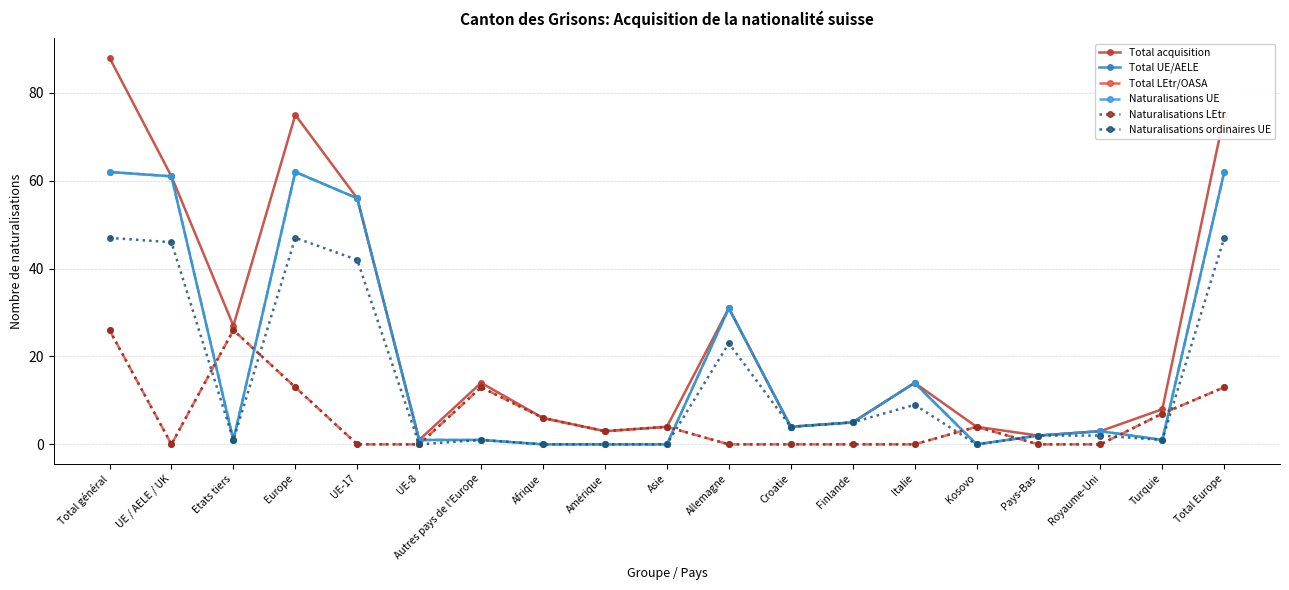

Is this an area chart (filled region under the line)?

No